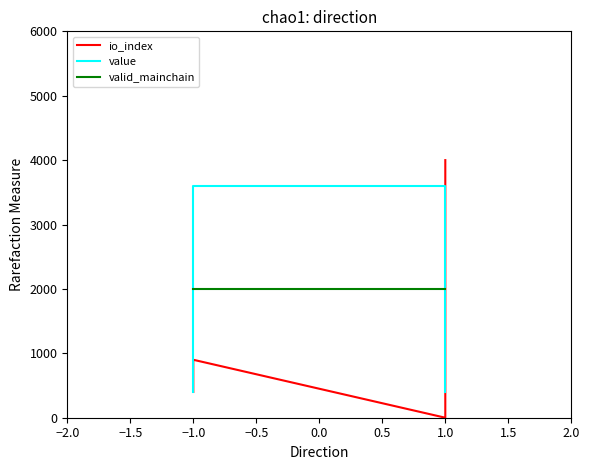

Reading right to left, transcribe all the data shown in this chart.

io_index: 4000.0	0.0	900.0	400.0
value: 395.3	3593.0	3593.0	395.3
valid_mainchain: 2000.0	2000.0	2000.0	2000.0